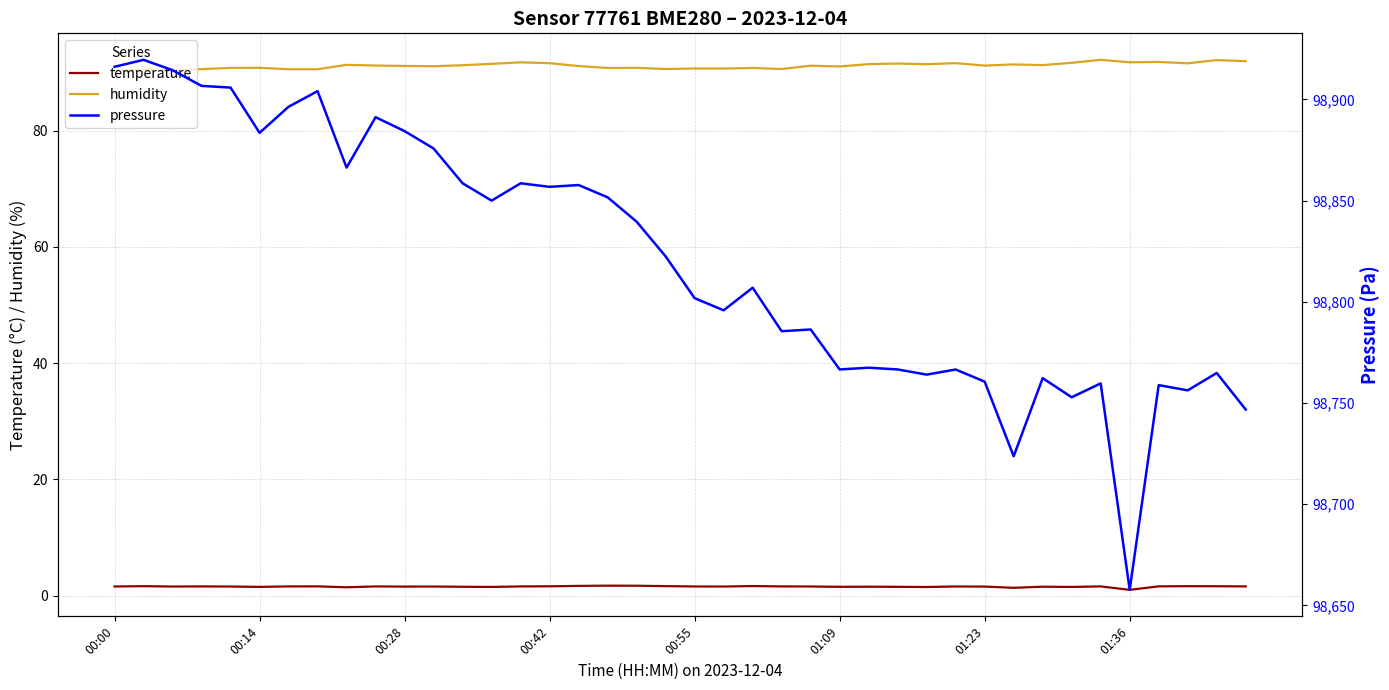

What is the label of the 7th point from the left?

01:23